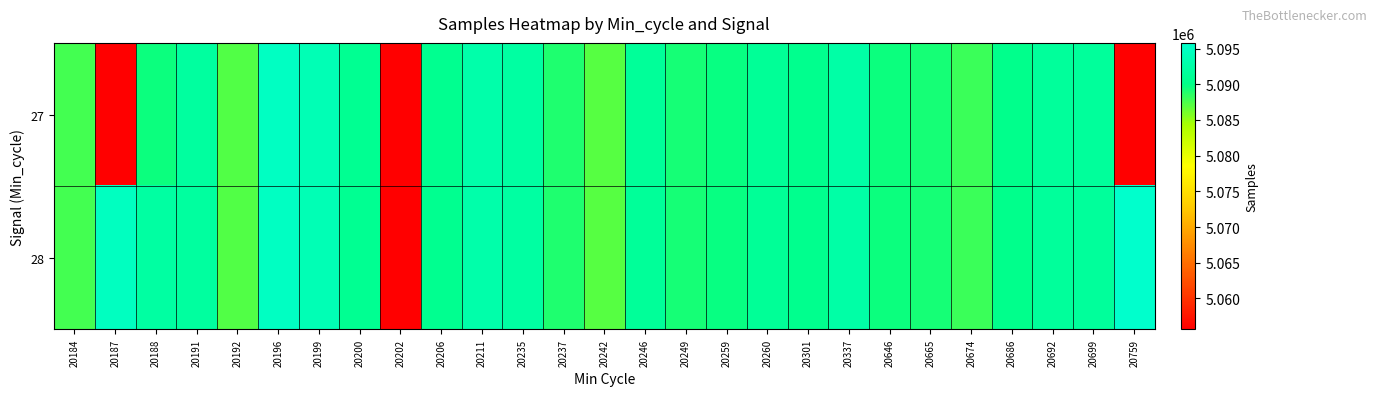

At how many categories does at least one series exceed 5088557?

22